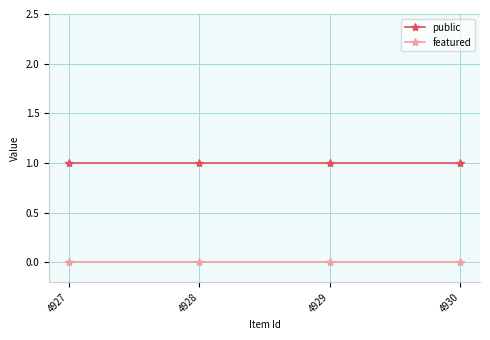

The value of featured at 4929 is 0. True or false?

True